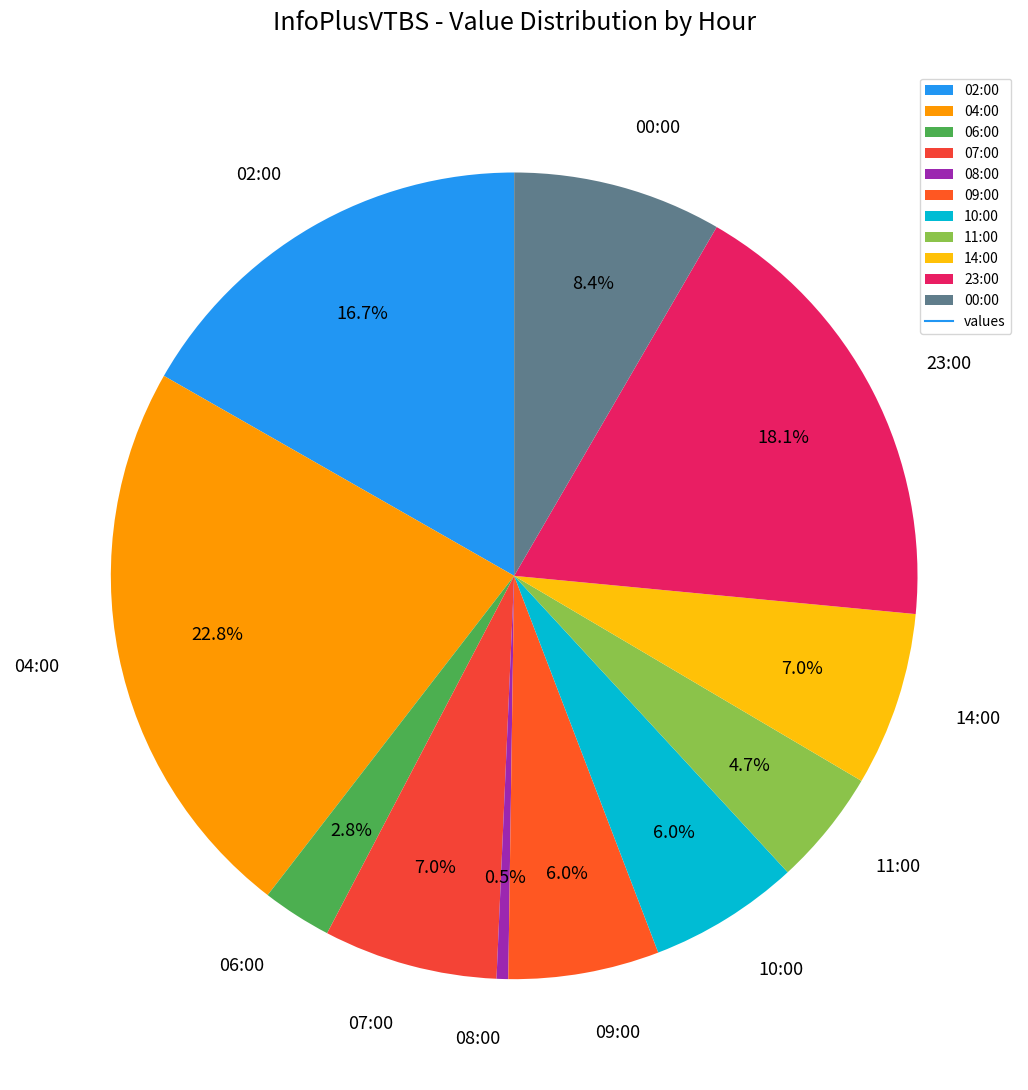

How many segments does this pie chart have?

11